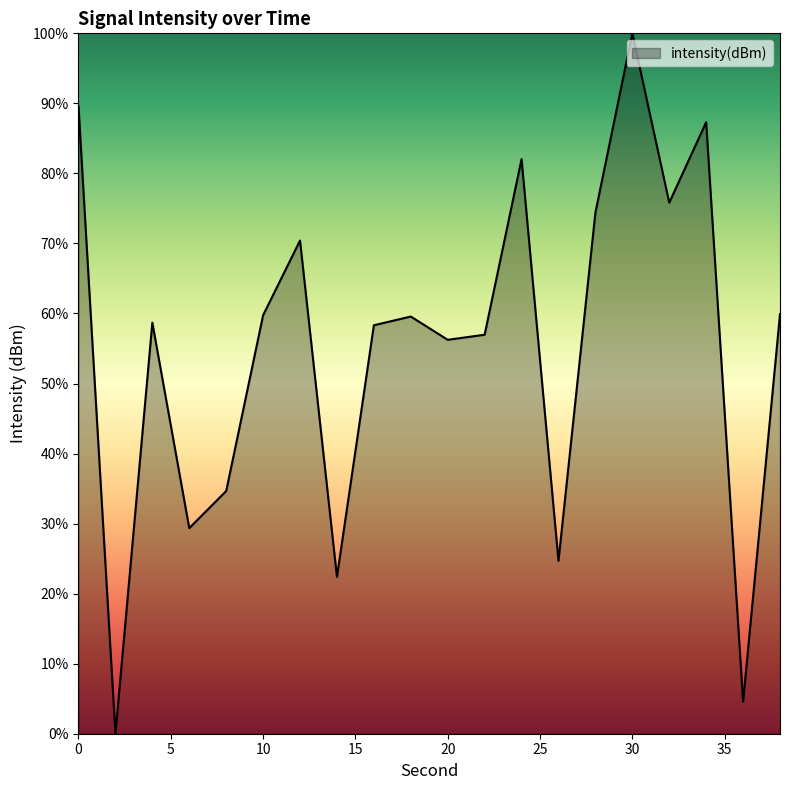

What is the difference between the maximum and minimum values?

100.0